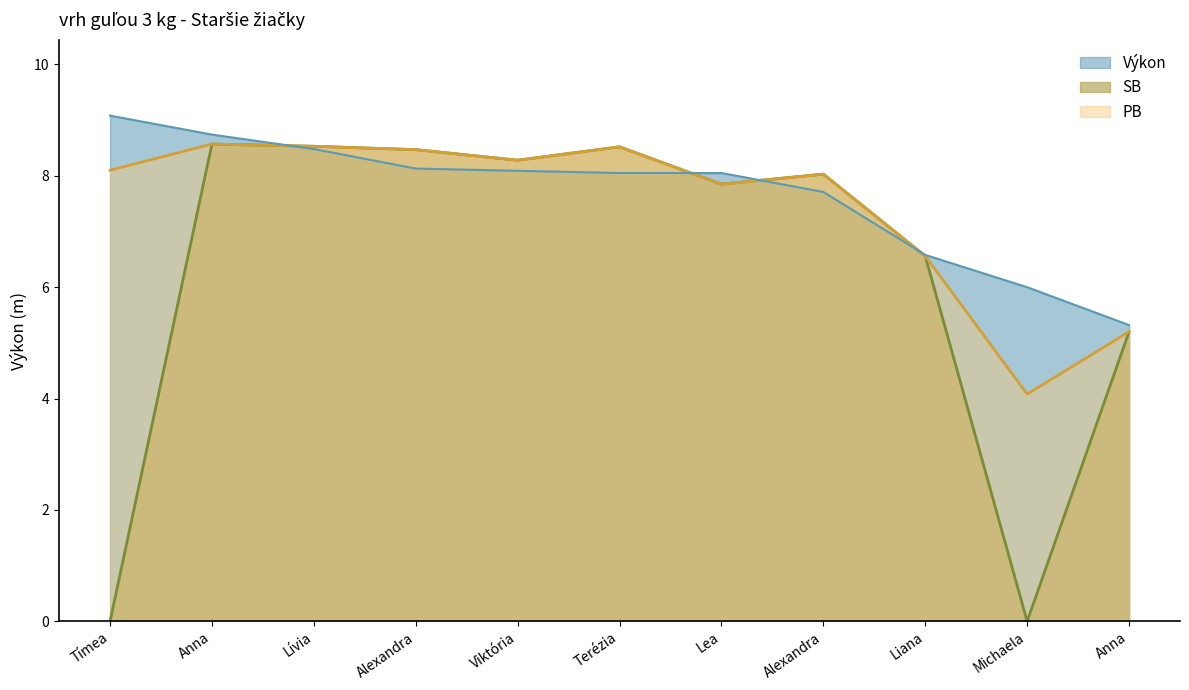

The value of Výkon at Anna is 8.7. True or false?

True